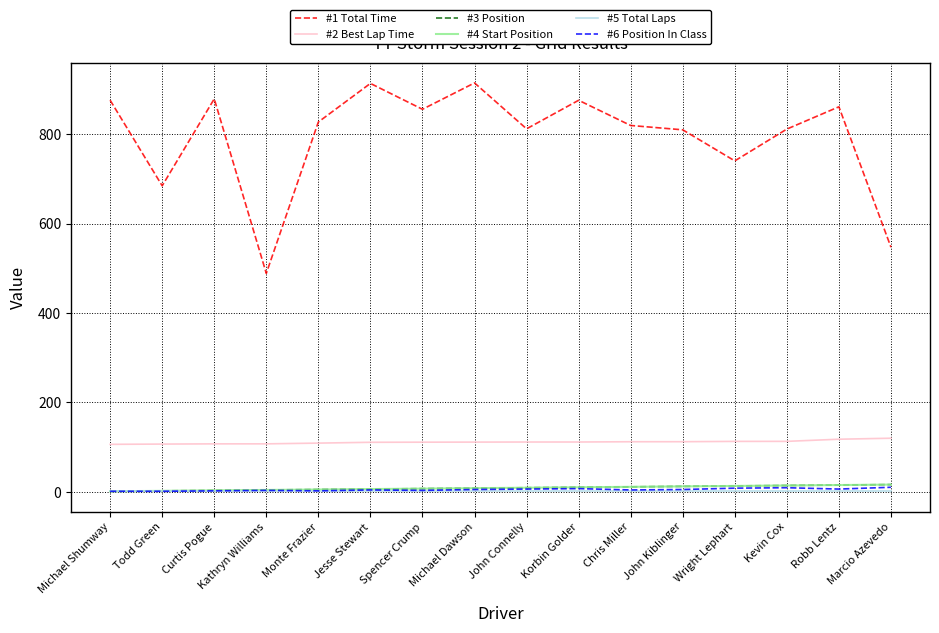

Is it true that #6 Position In Class equals 3.0 at Spencer Crump?

True